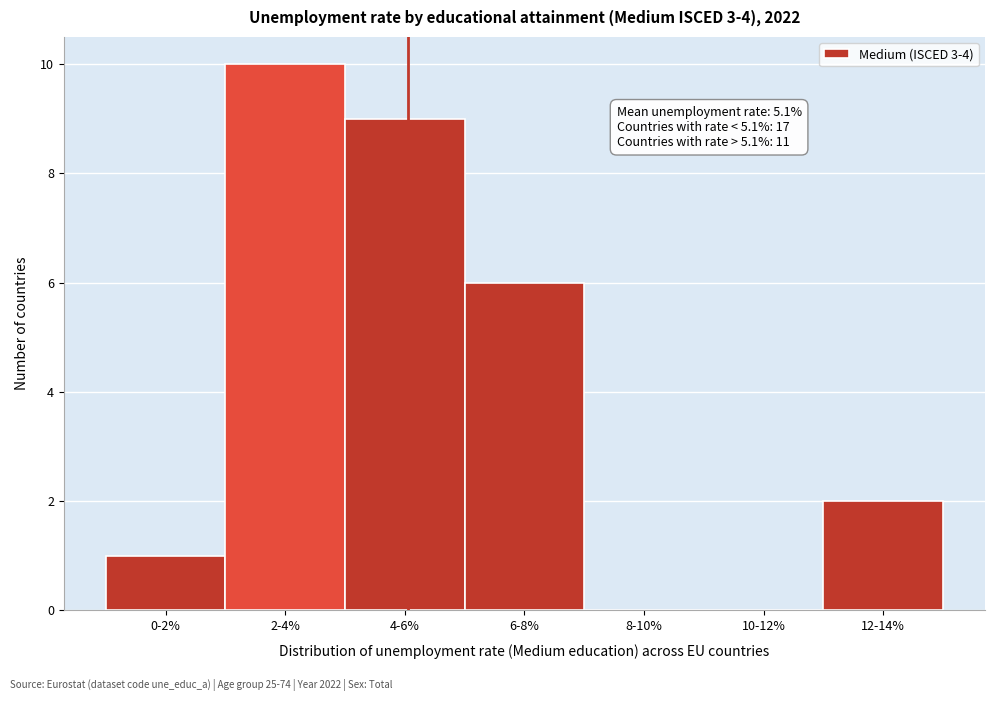

Reading left to right, list all the values displayed in this chart.

0-2%=1	2-4%=10	4-6%=9	6-8%=6	8-10%=0	10-12%=0	12-14%=2